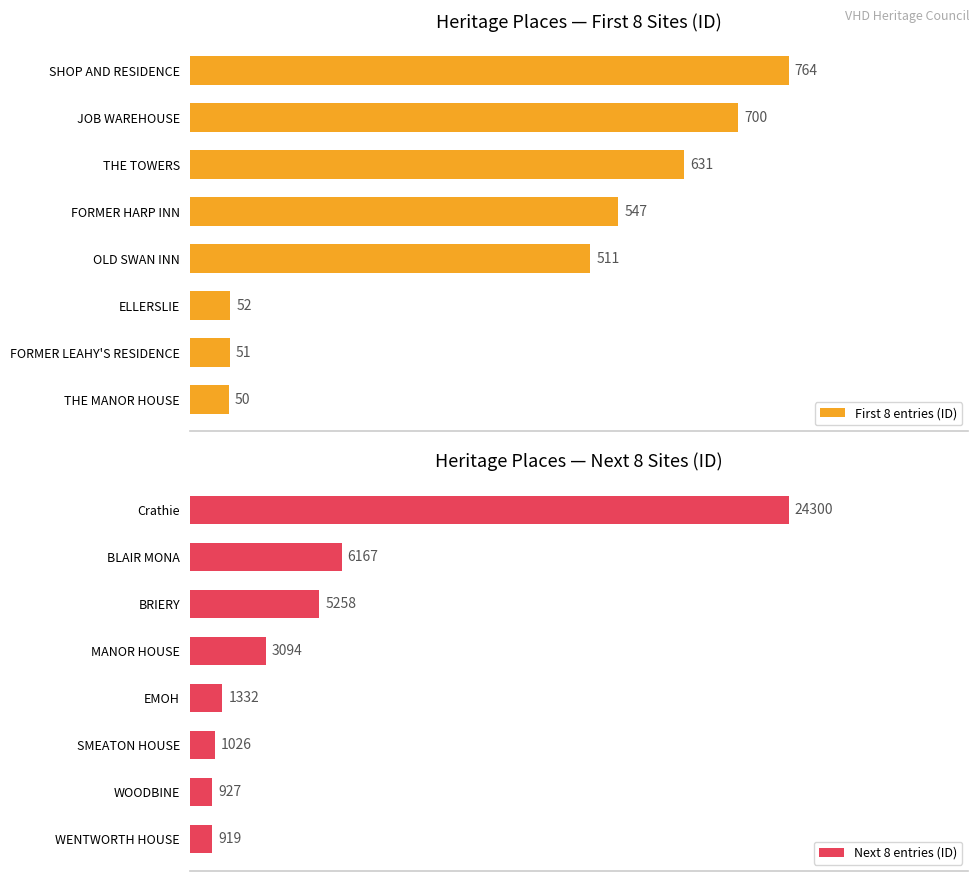

At which label is First 8 entries (ID) closest to 407?

OLD SWAN INN